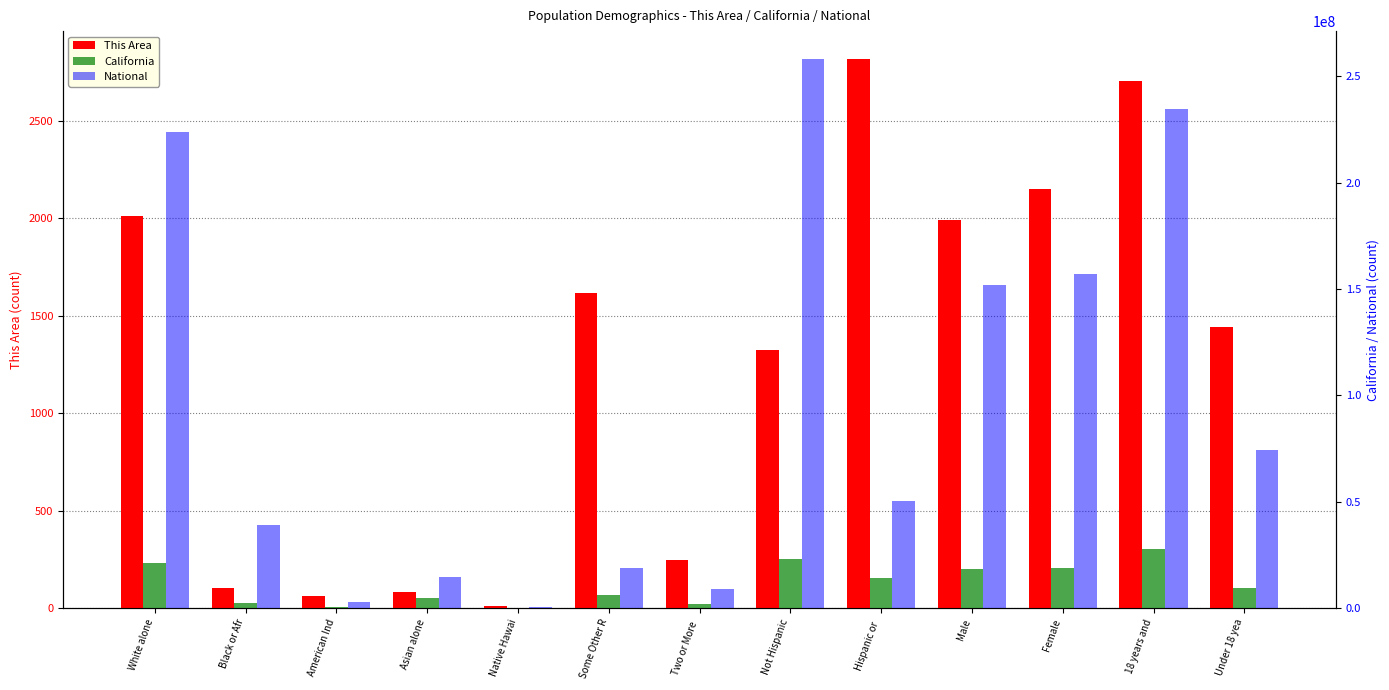

What is the maximum value shown in the chart?

258267944